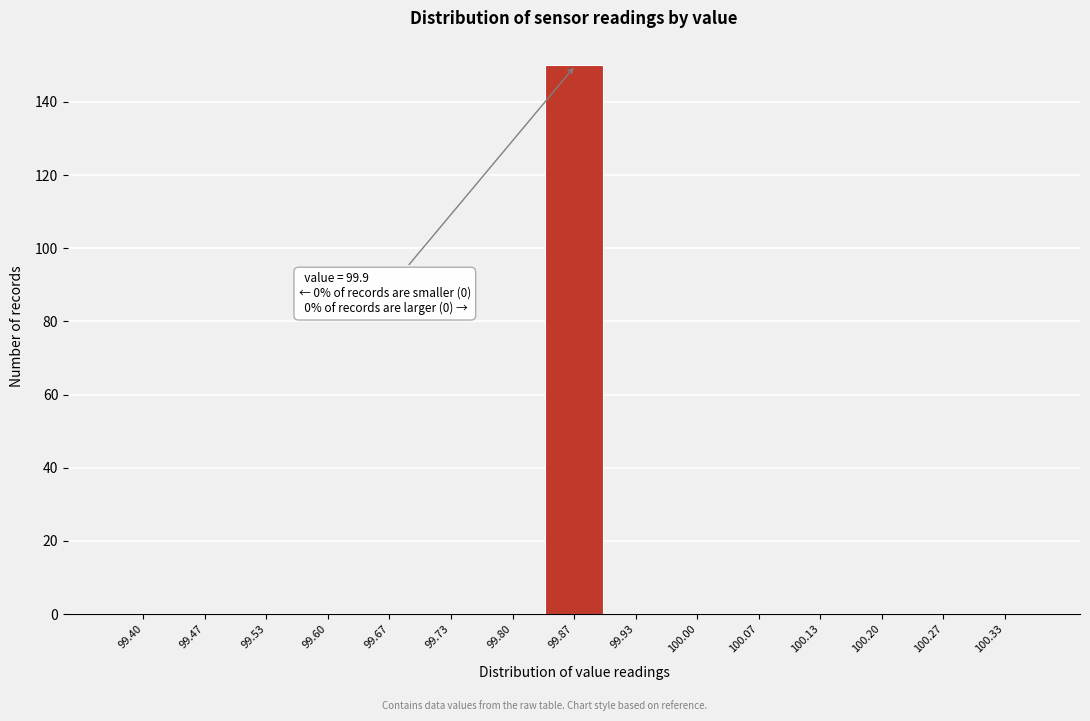

Reading right to left, what are all the values shown in this chart?

100.33=0	100.27=0	100.20=0	100.13=0	100.07=0	100.00=0	99.93=0	99.87=150	99.80=0	99.73=0	99.67=0	99.60=0	99.53=0	99.47=0	99.40=0